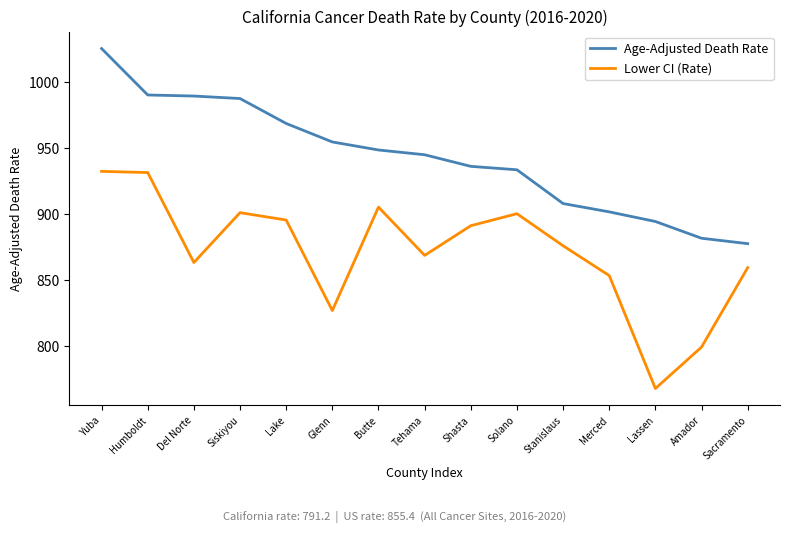

Does the chart have visible grid lines?

No